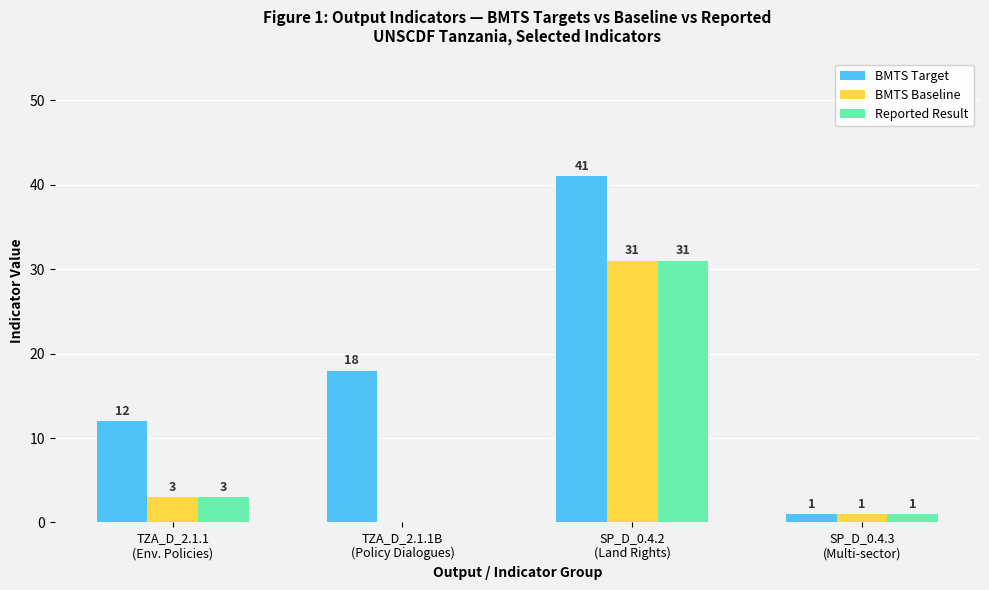

What is the maximum value for BMTS Baseline?

31